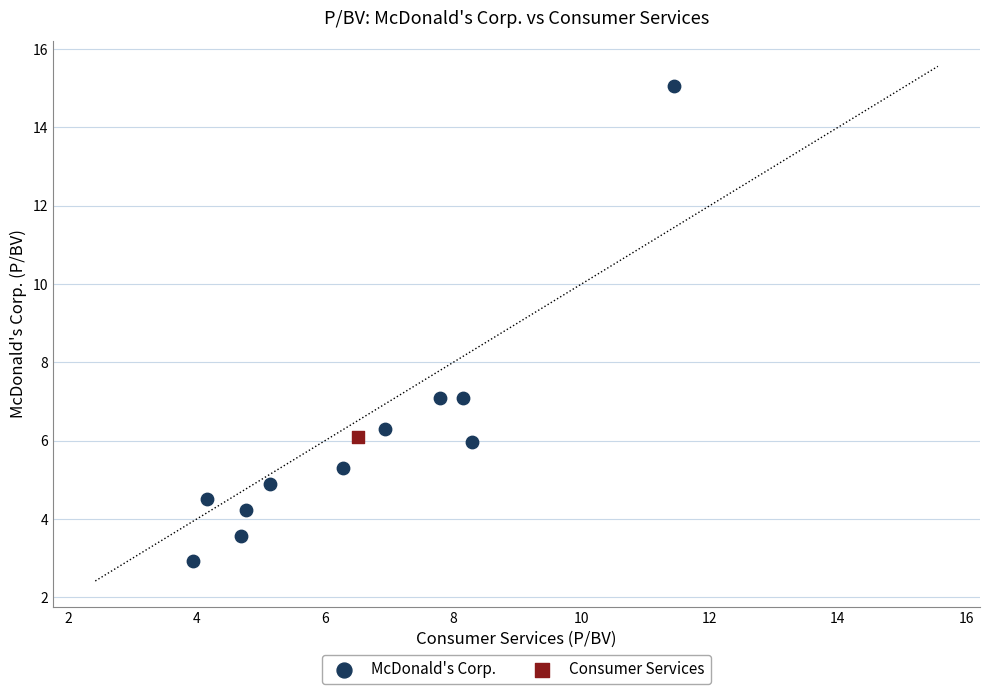

What are all the series names shown in the legend?

McDonald's Corp., Consumer Services